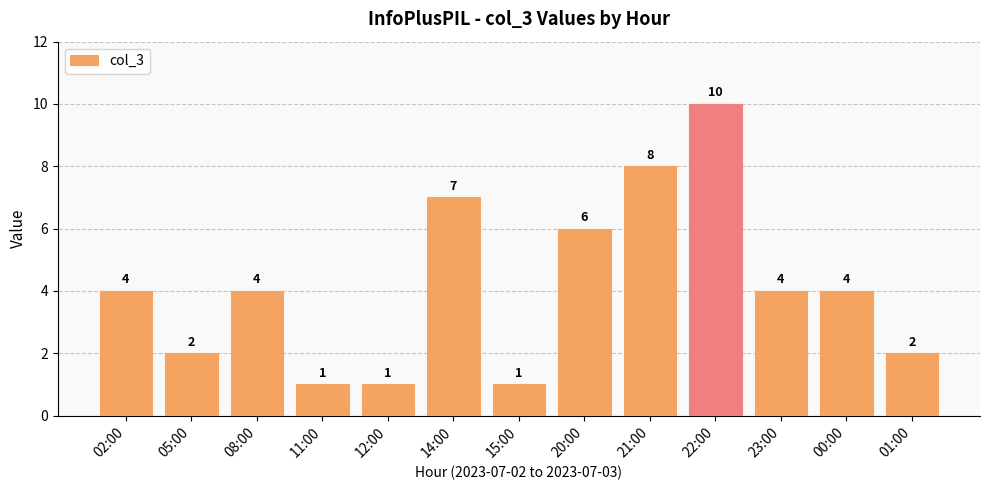

What is the difference between the values at 15:00 and 02:00?

3